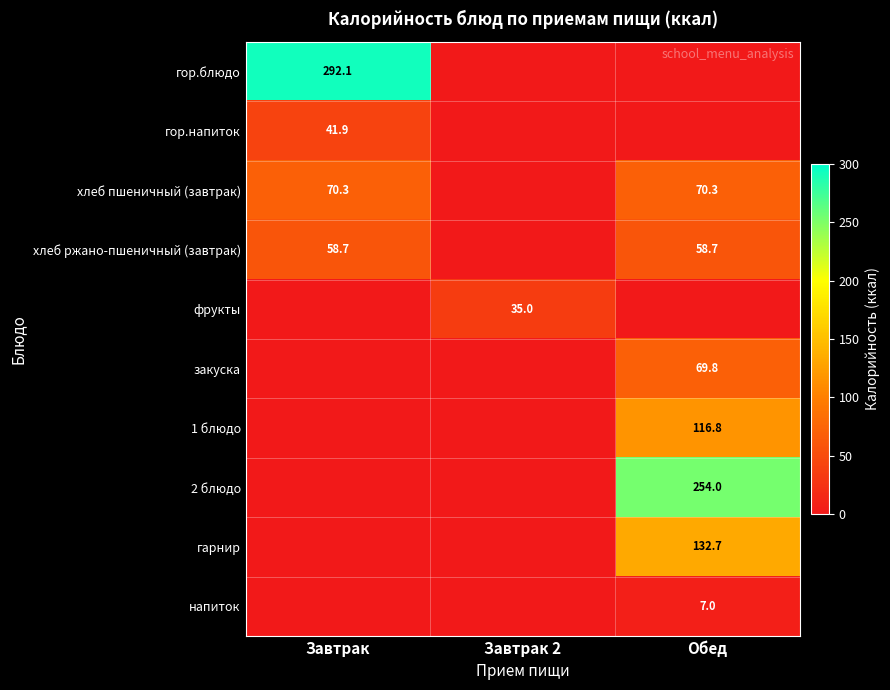

The value of гор.напиток at Завтрак is 41.9. True or false?

True